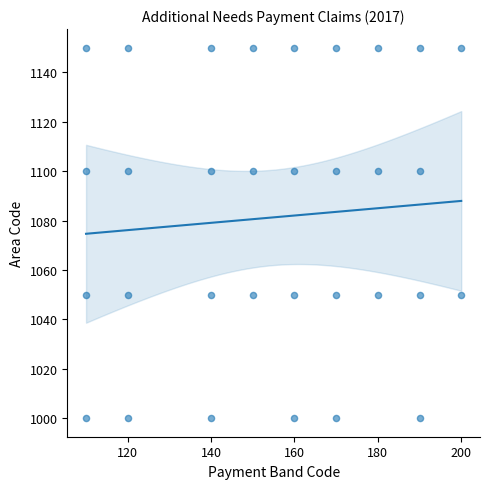

What is the range of X values (max minus min)?

90